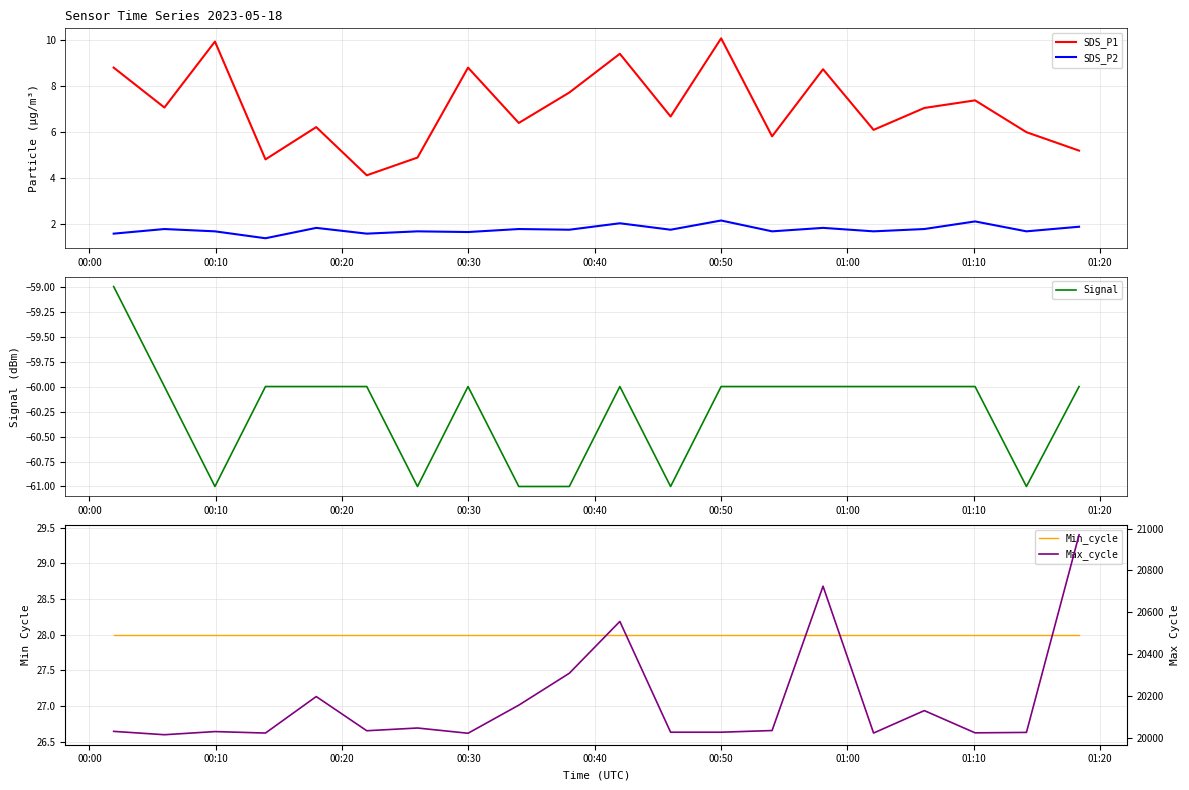

What is the minimum value for Max_cycle?

20017.0